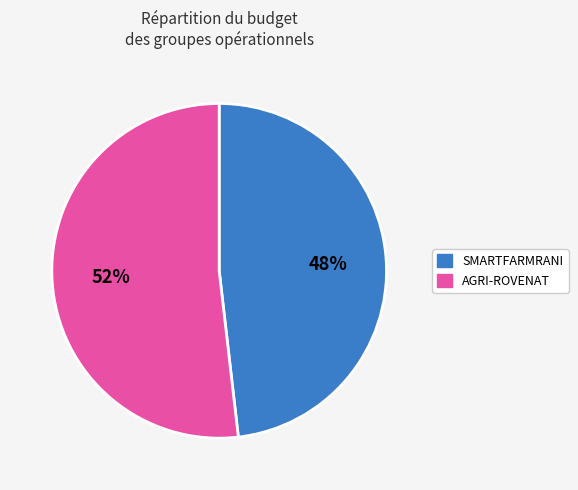

Is there any slice that represents more than half of the pie?

Yes